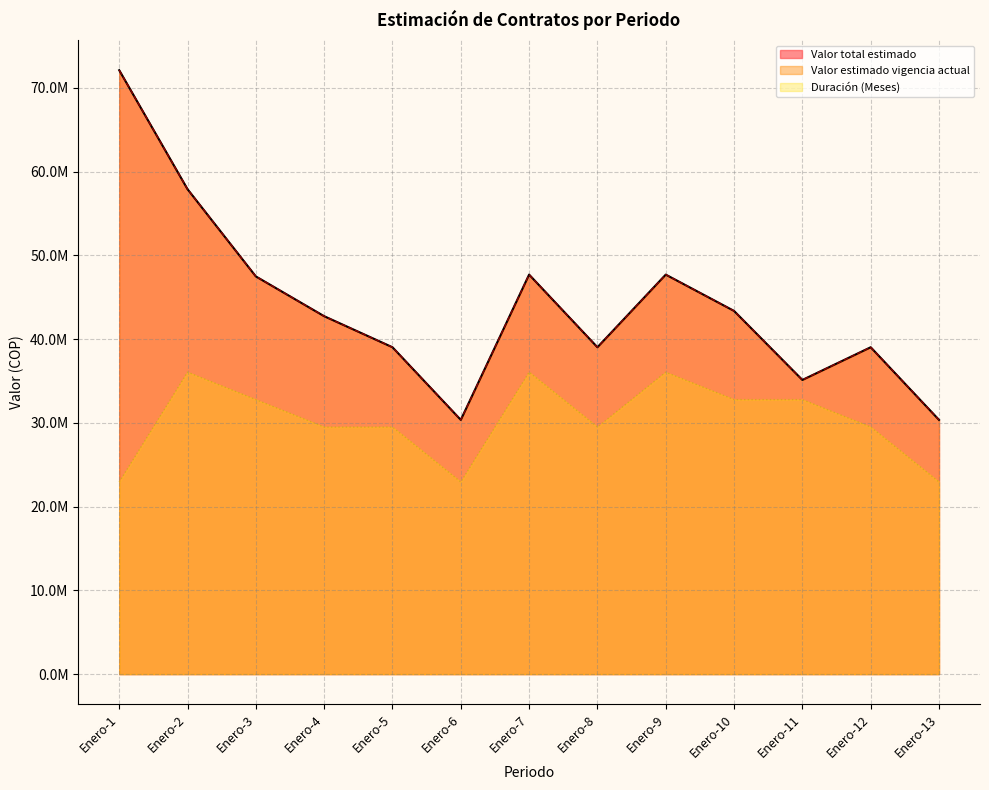

The value of Valor total estimado at Enero-4 is 42732000.0. True or false?

True